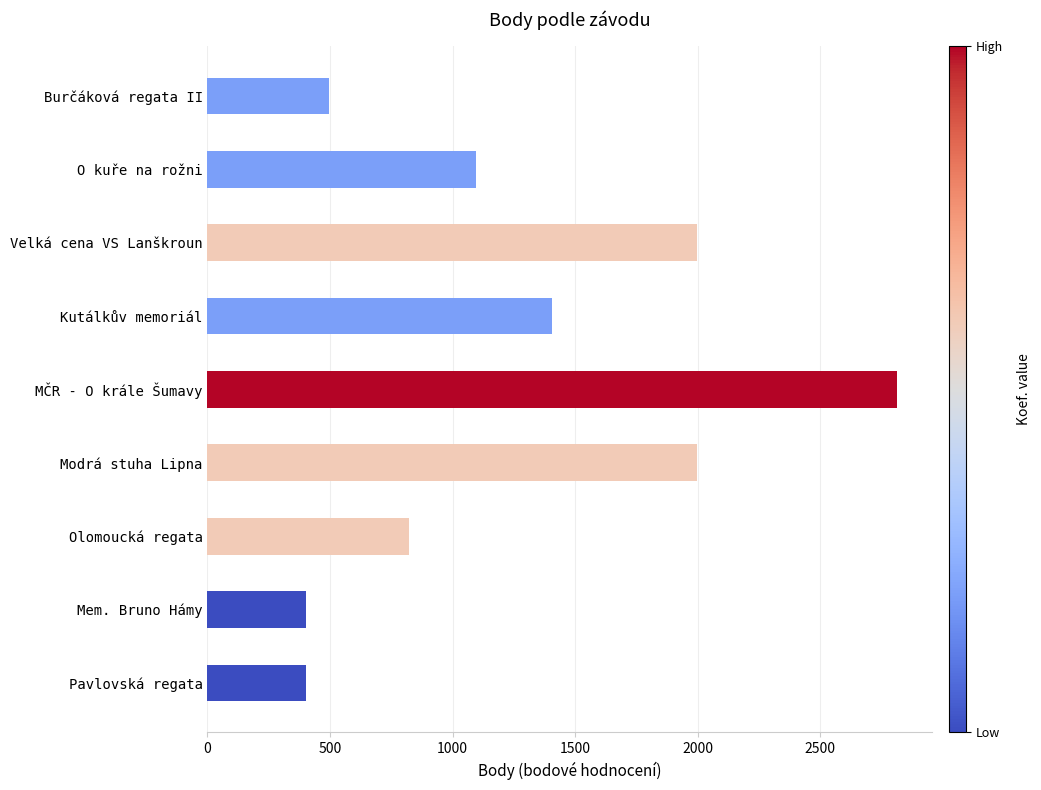

Does the chart contain stacked bars?

No